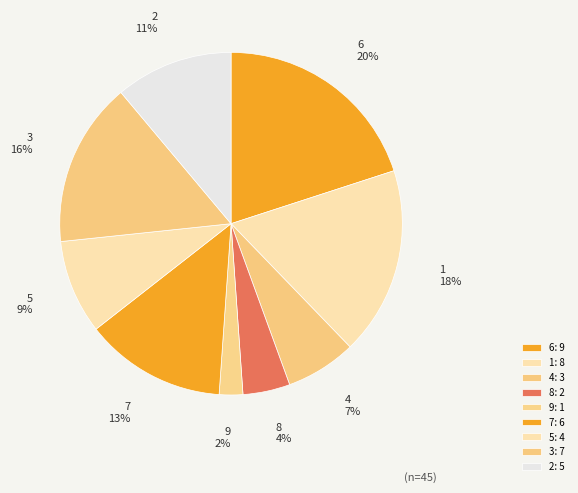

How many slices are in this pie chart?

9